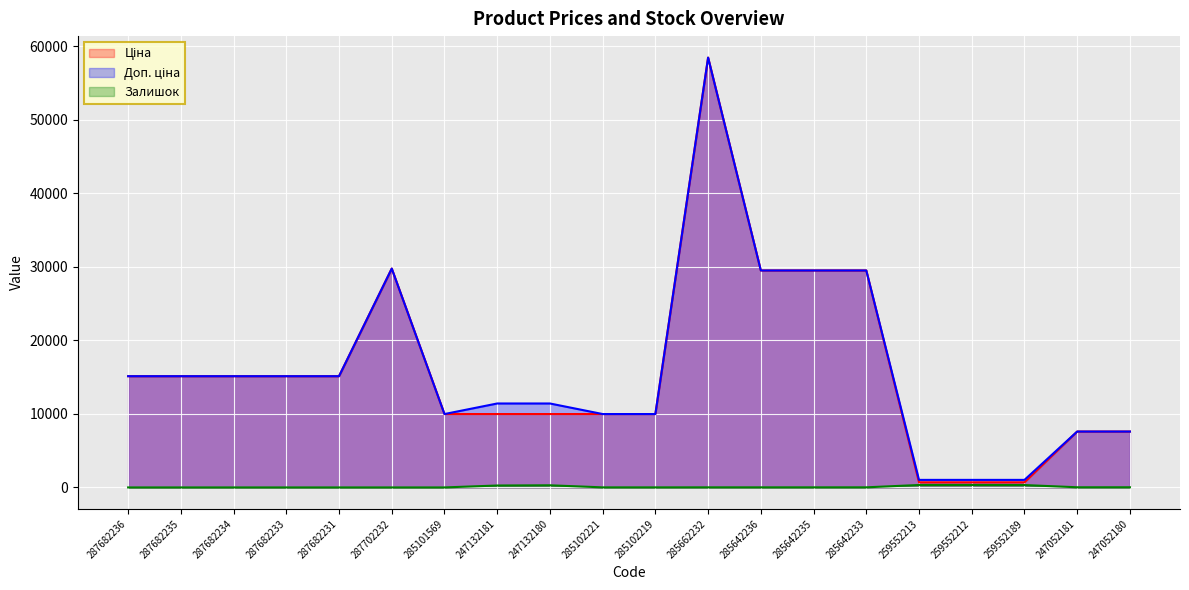

Rank the categories by Доп. ціна value from highest to lowest.

285662232, 287702232, 285642236, 285642235, 285642233, 287682236, 287682235, 287682234, 287682233, 287682231, 247132181, 247132180, 285101569, 285102221, 285102219, 247052181, 247052180, 259552213, 259552212, 259552189